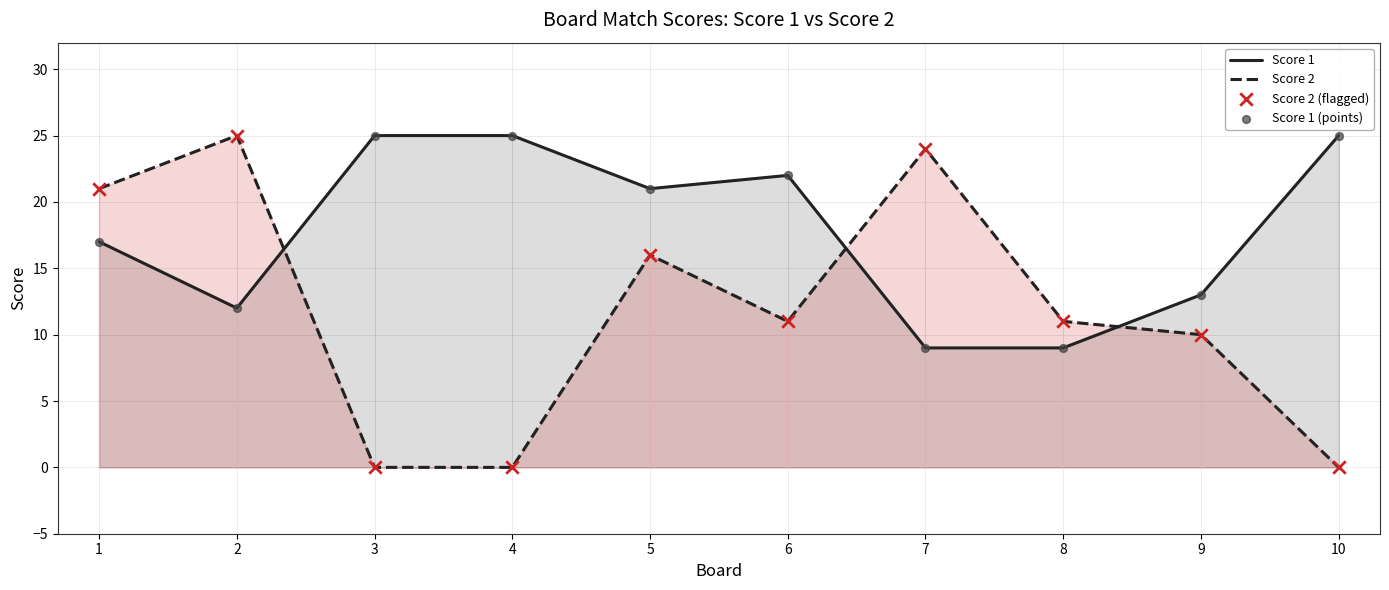

Which series reaches the maximum Y coordinate?

Score 1